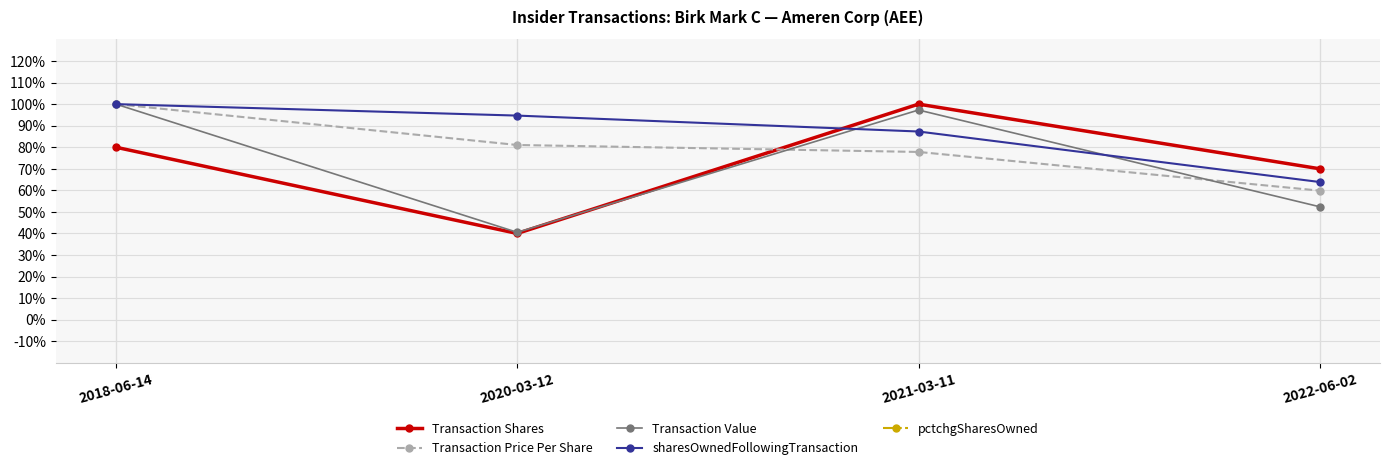

In Transaction Shares, how many points are lower than both neighbors (excluding endpoints)?

1